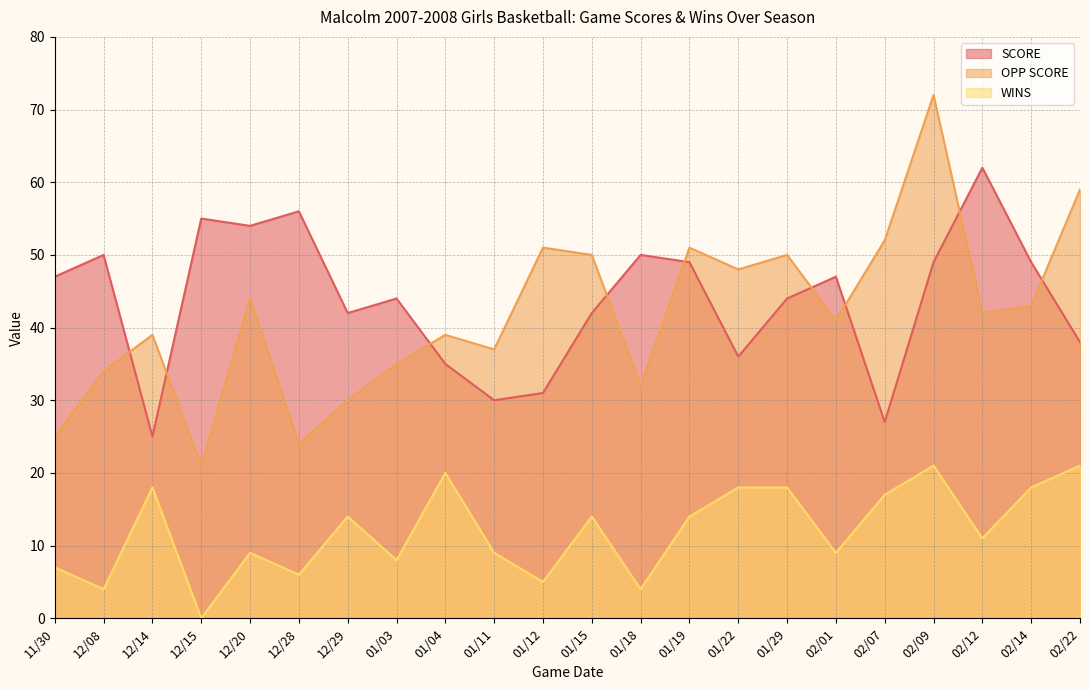

How many series are shown in this chart?

3